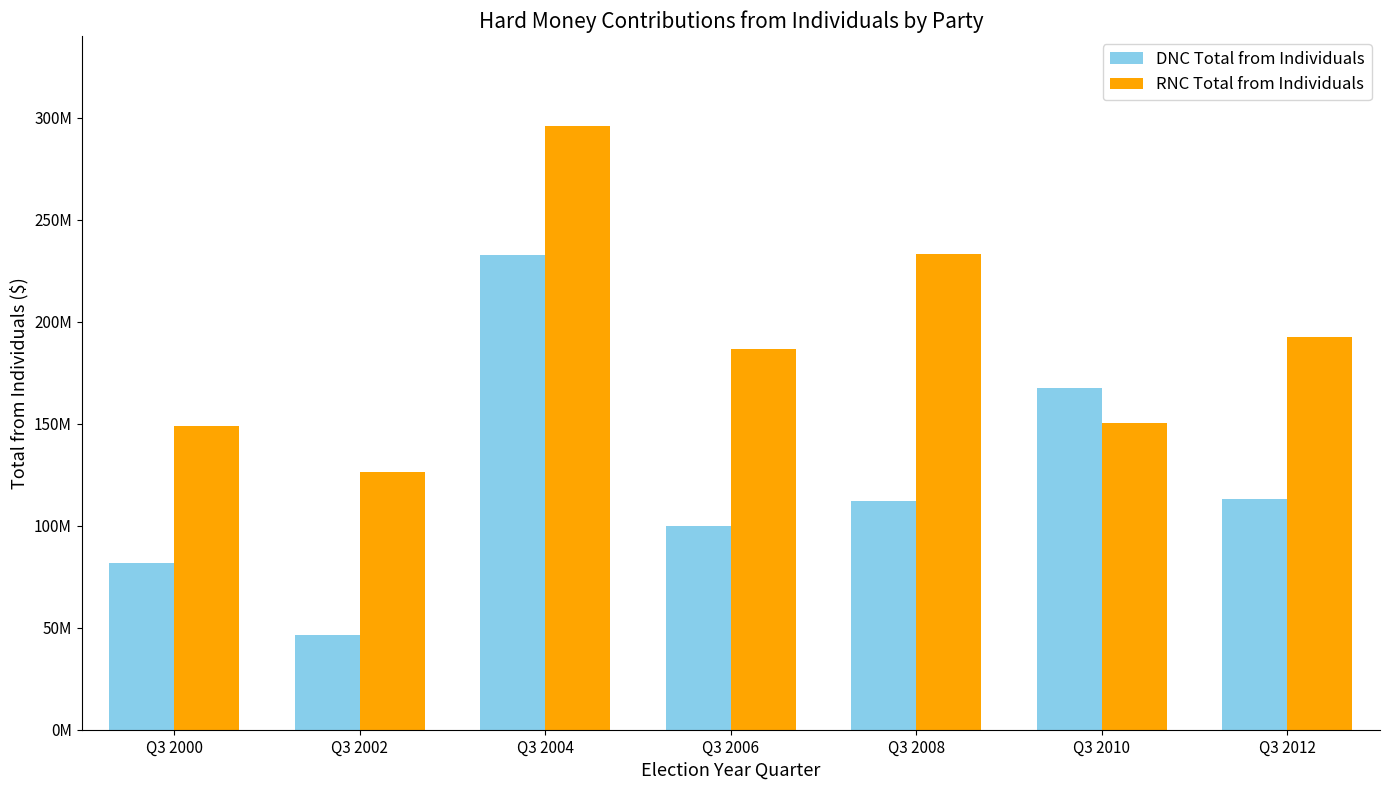

What is the minimum value for RNC Total from Individuals?

126487141.1